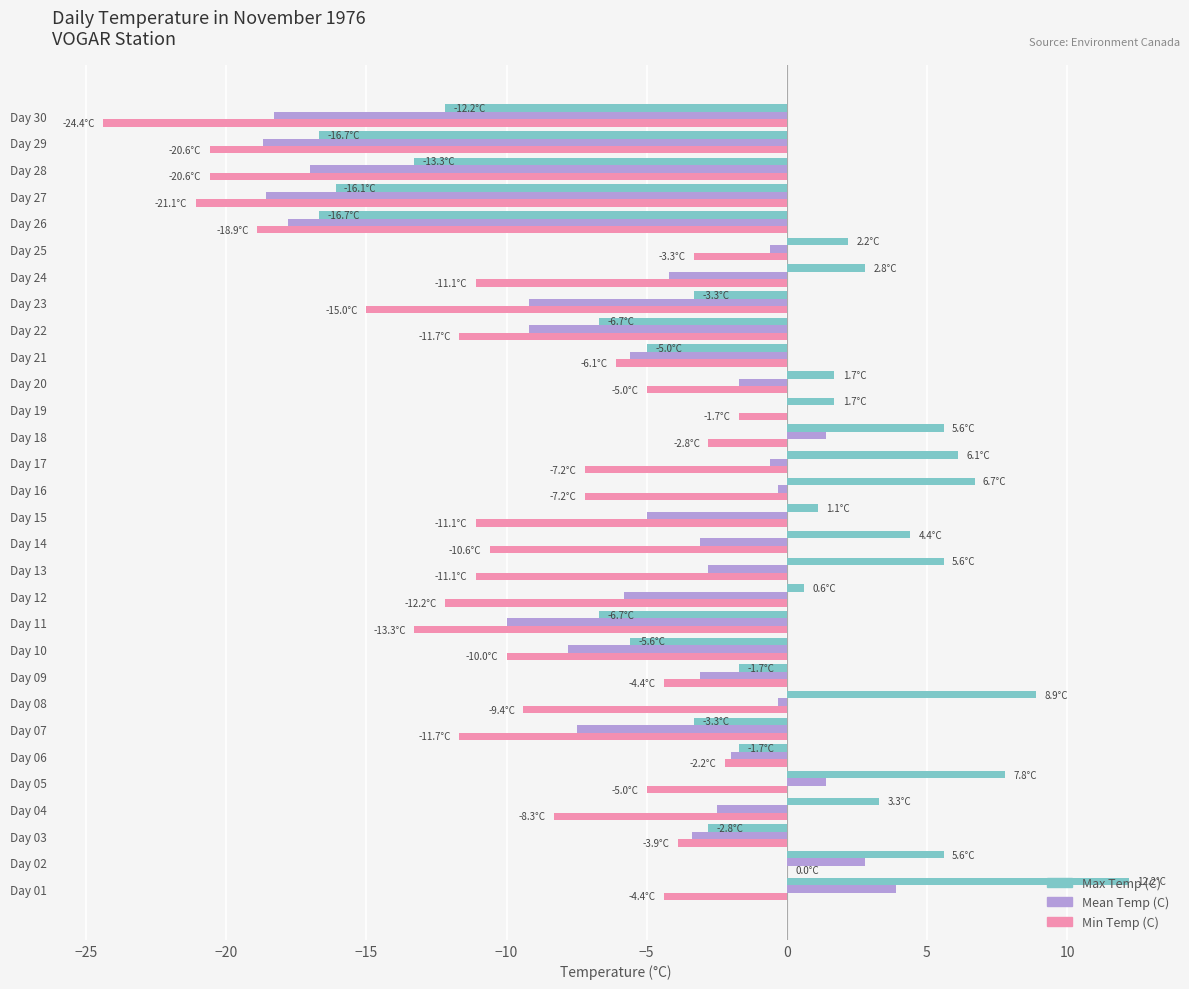

True or false: Min Temp (C) has a value of -11.1 at Day 24.

True